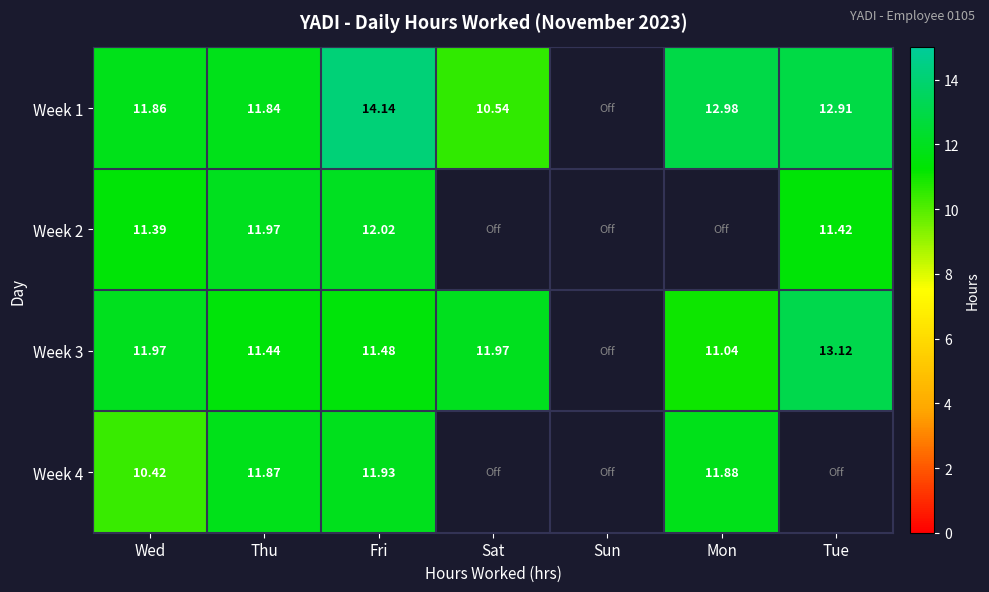

Is the value of Week 4 at Mon greater than the value of Week 3 at Sat?

No